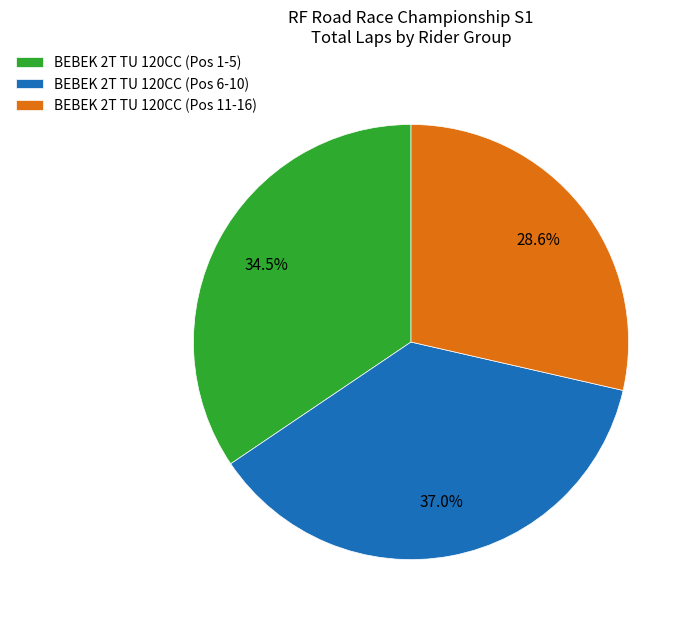

Rank the categories by value from lowest to highest.

BEBEK 2T TU 120CC (Pos 11-16), BEBEK 2T TU 120CC (Pos 1-5), BEBEK 2T TU 120CC (Pos 6-10)